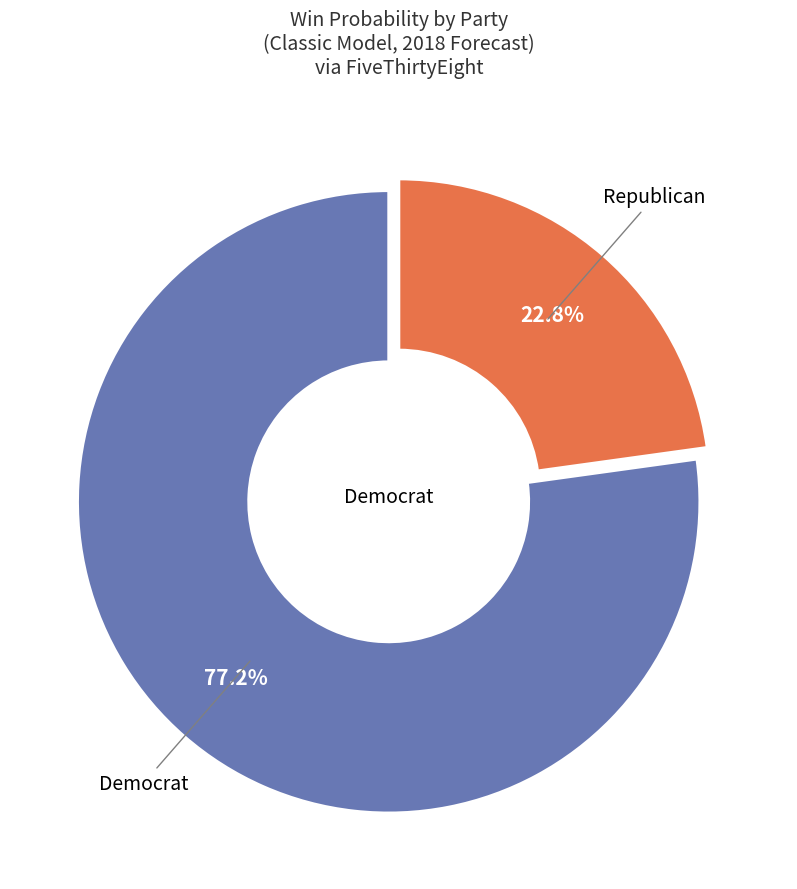

Does any single category account for the majority?

Yes